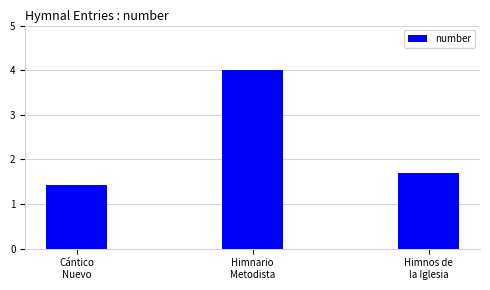

How many bars are there in total?

3